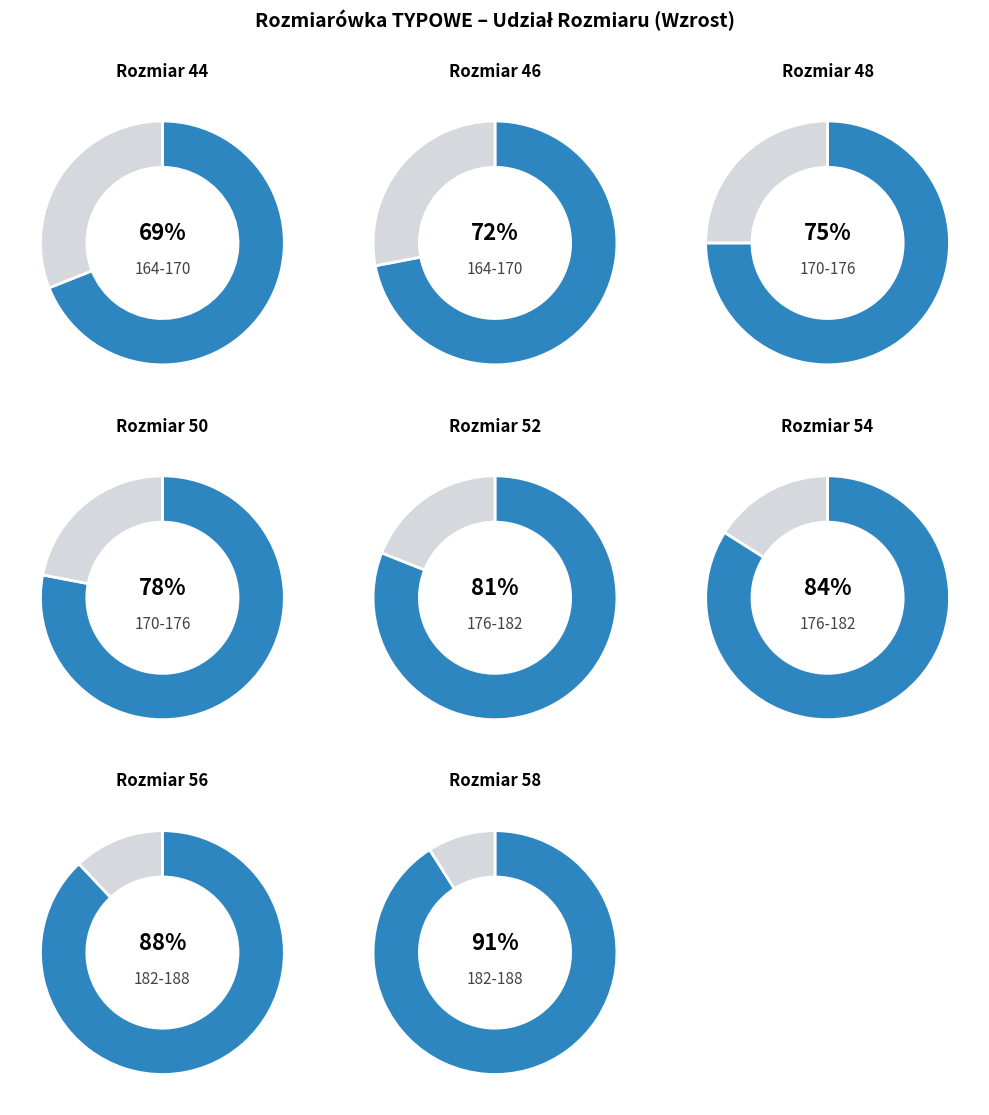

Which has a higher value, 54 or 56?

56